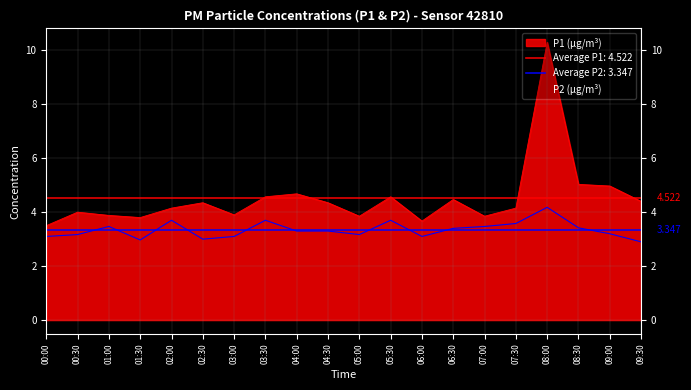

The value of P1 at 03:30 is 4.6. True or false?

True